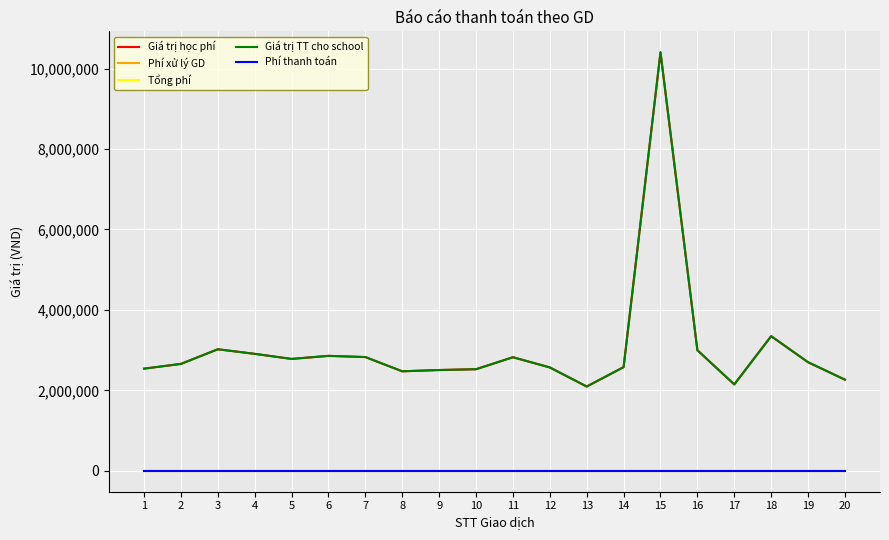

What is the average value of the Tổng phí series?

3300